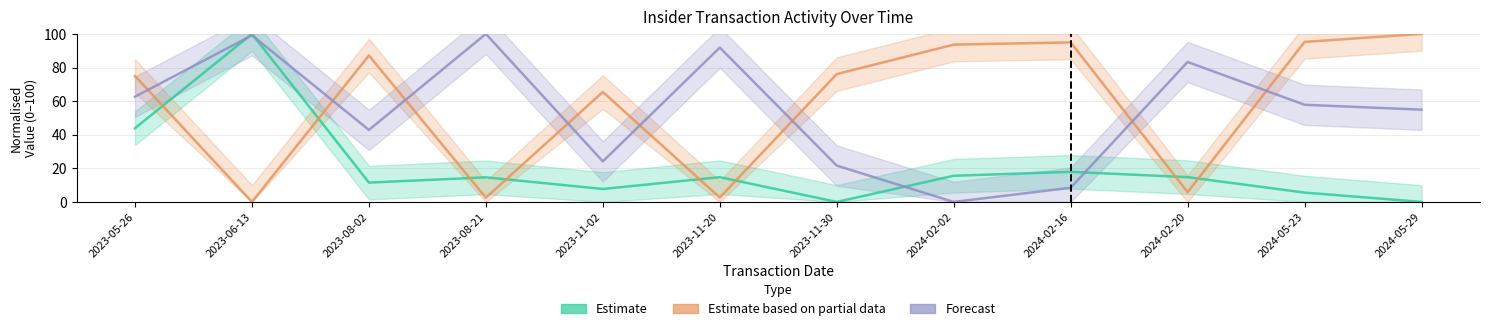

How many lines are shown in the chart?

3